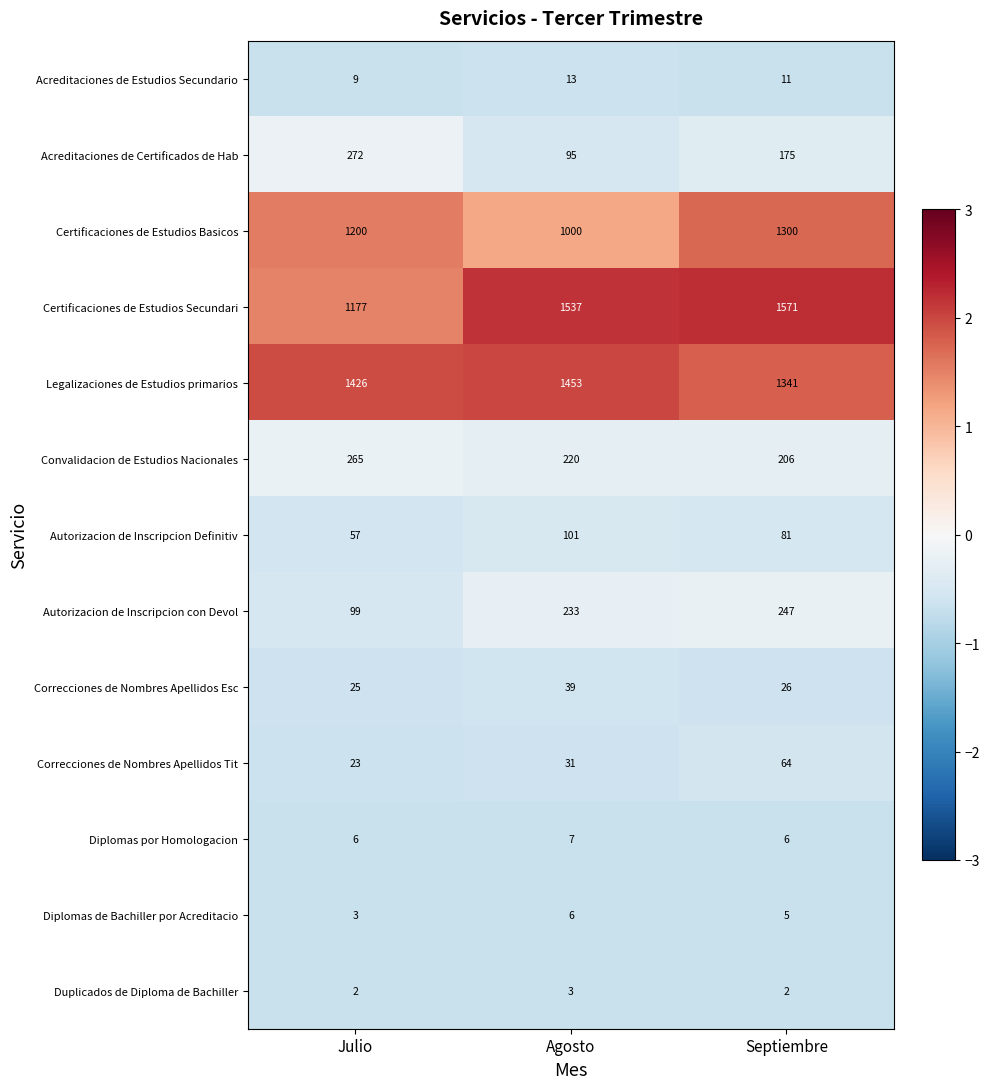

What is the difference between the maximum and minimum values in the Convalidacion de Estudios Nacionales series?

59